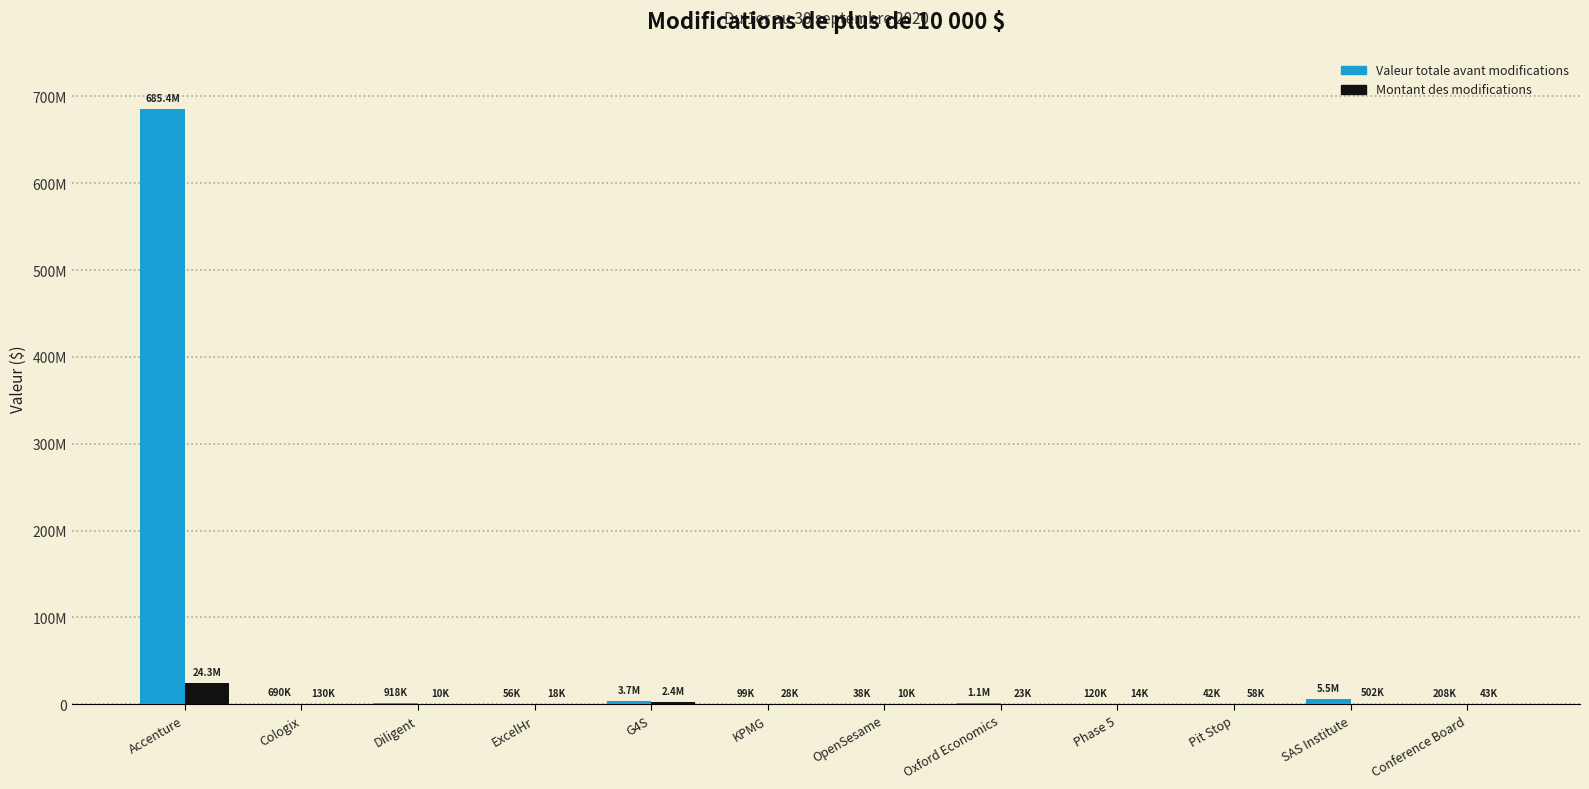

What are all the series names shown in the legend?

Valeur totale avant modifications, Montant des modifications